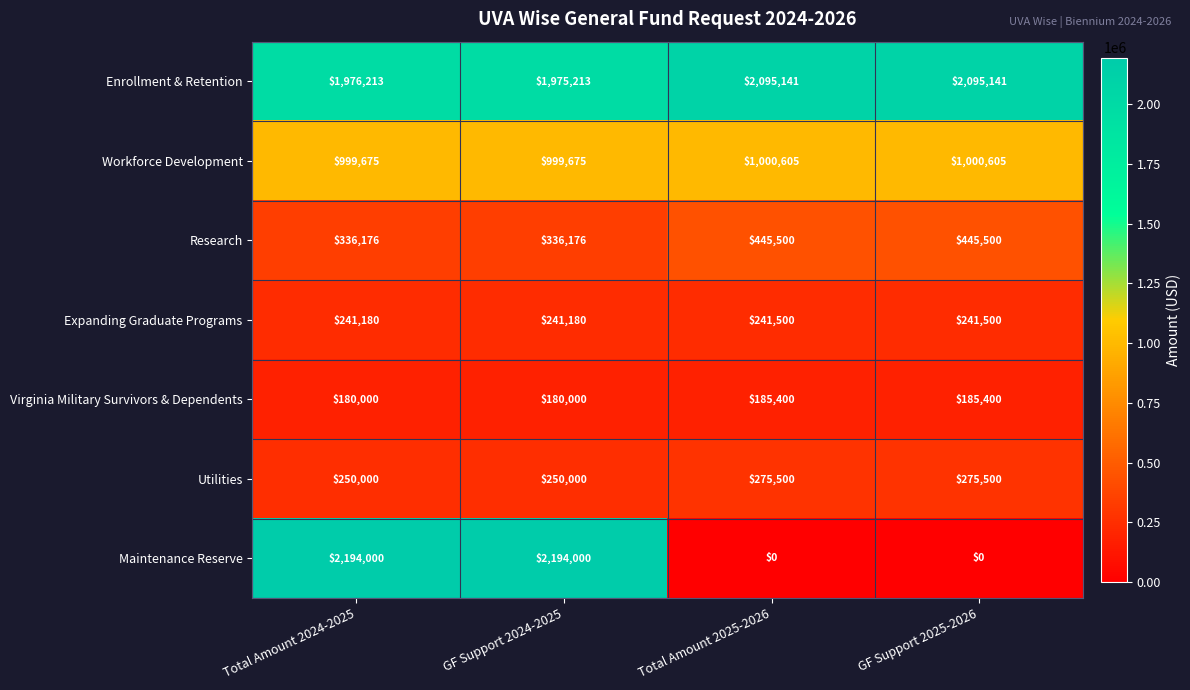

What is the sum of the Enrollment & Retention values at Total Amount 2024-2025 and Total Amount 2025-2026?

4071354